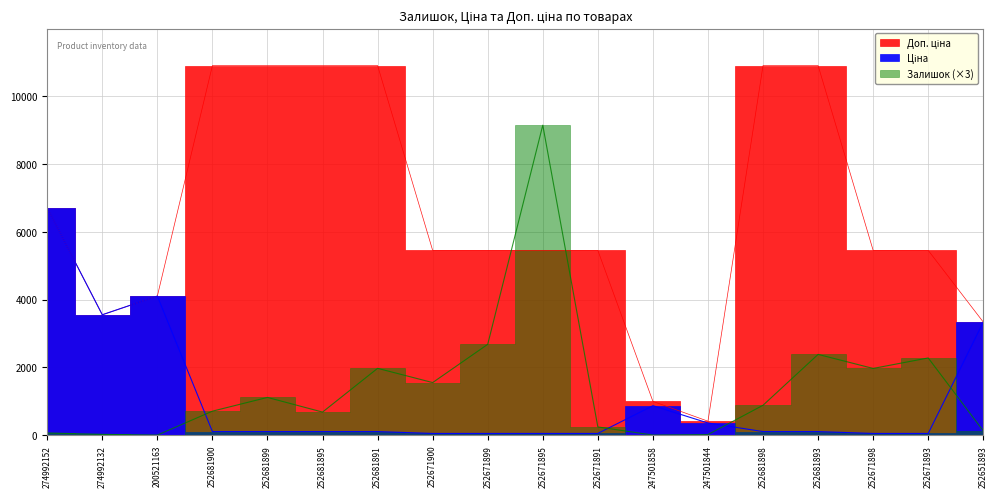

The Ціна series shows 1727.1 at 274992152. True or false?

False